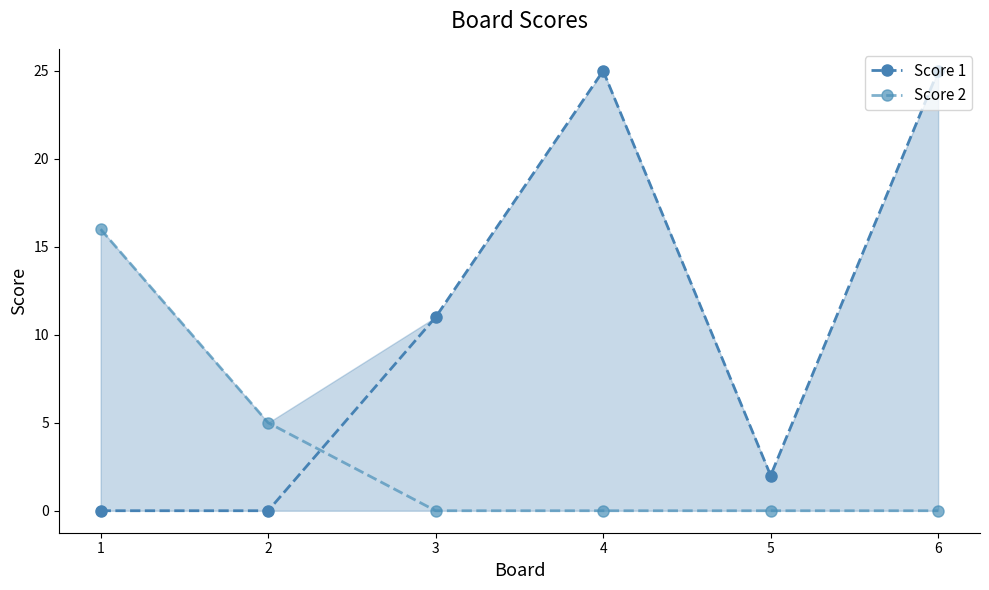

Where does the Score 1 series first go above 11?

4